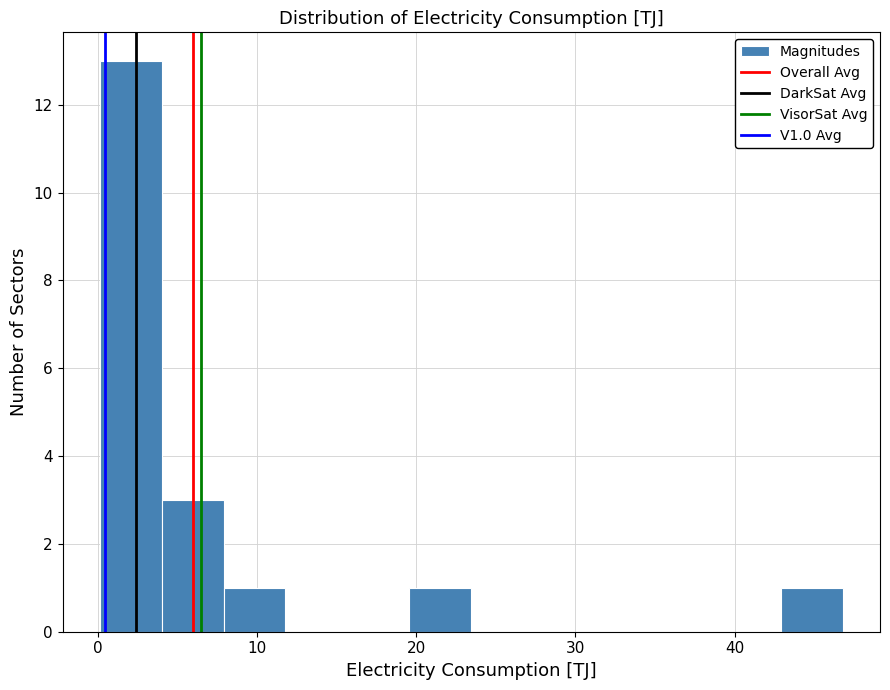

Read against the x-axis, roughly where is the centre of the tallest bar?

2